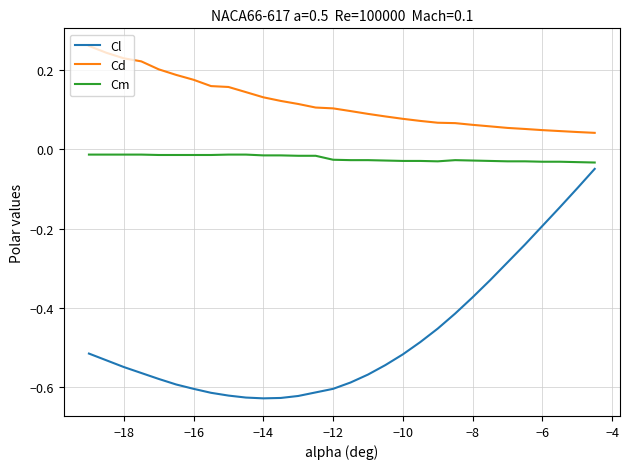

Which series has the largest total across all categories?

Cd